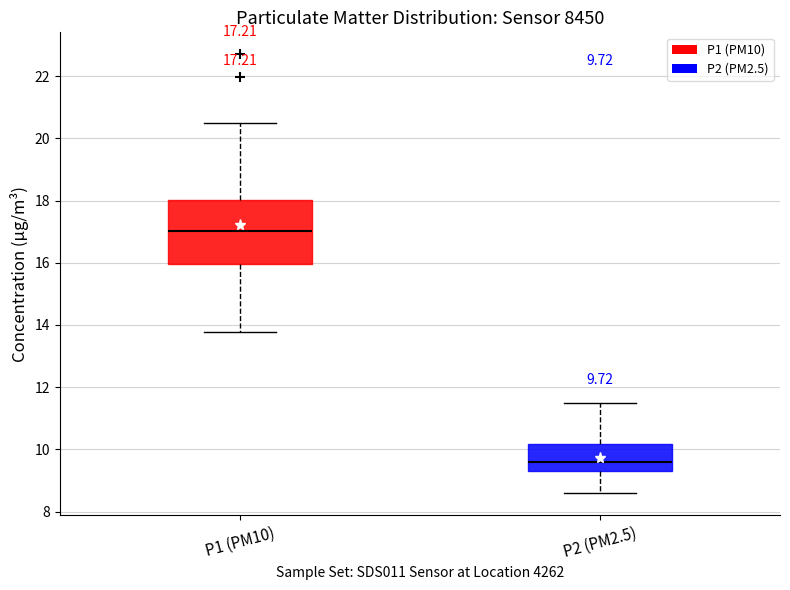

Which box has the highest median line?

P1 (PM10)